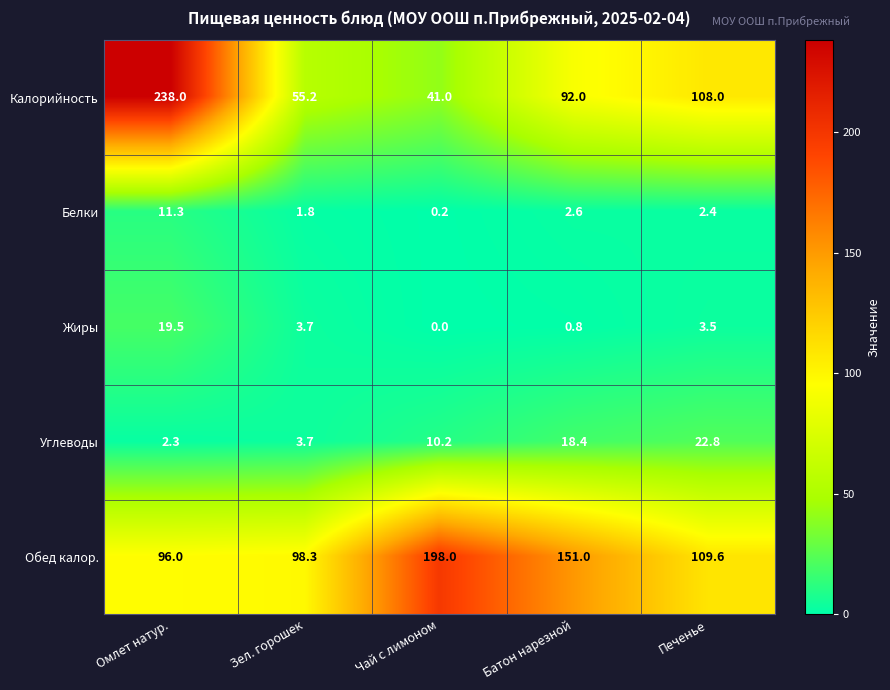

Reading left to right, list all the values displayed in this chart.

Калорийность: Омлет натур.=238.0	Зел. горошек=55.2	Чай с лимоном=41.0	Батон нарезной=92.0	Печенье=108.0
Белки: Омлет натур.=11.3	Зел. горошек=1.8	Чай с лимоном=0.2	Батон нарезной=2.6	Печенье=2.4
Жиры: Омлет натур.=19.5	Зел. горошек=3.7	Чай с лимоном=0.0	Батон нарезной=0.8	Печенье=3.5
Углеводы: Омлет натур.=2.3	Зел. горошек=3.7	Чай с лимоном=10.2	Батон нарезной=18.4	Печенье=22.8
Обед калор.: Омлет натур.=96.0	Зел. горошек=98.3	Чай с лимоном=198.0	Батон нарезной=151.0	Печенье=109.6